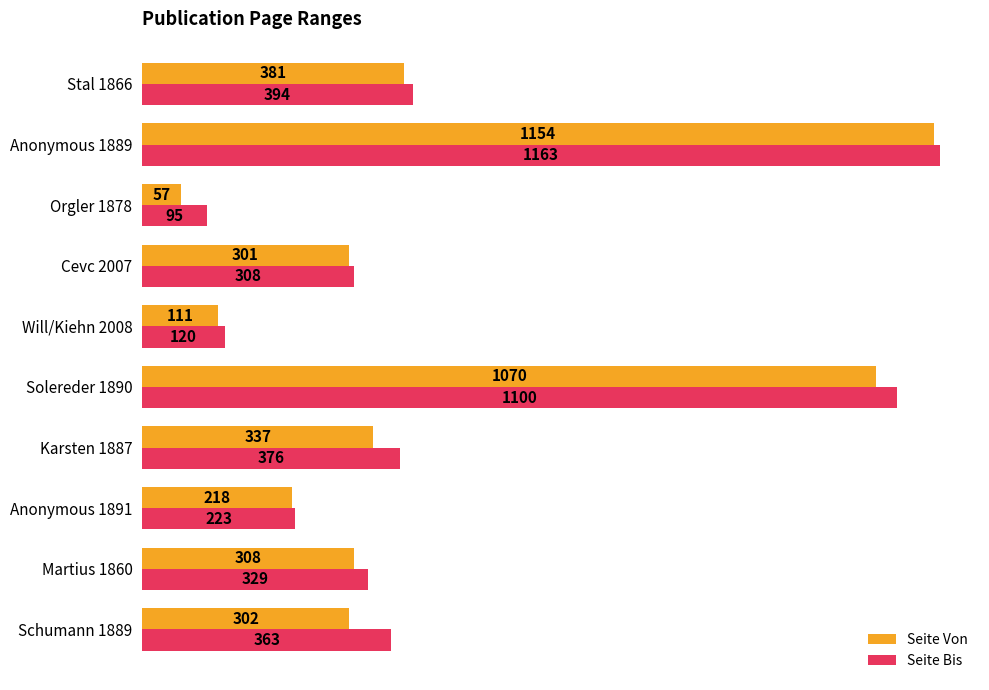

At how many categories does at least one series exceed 86?

10